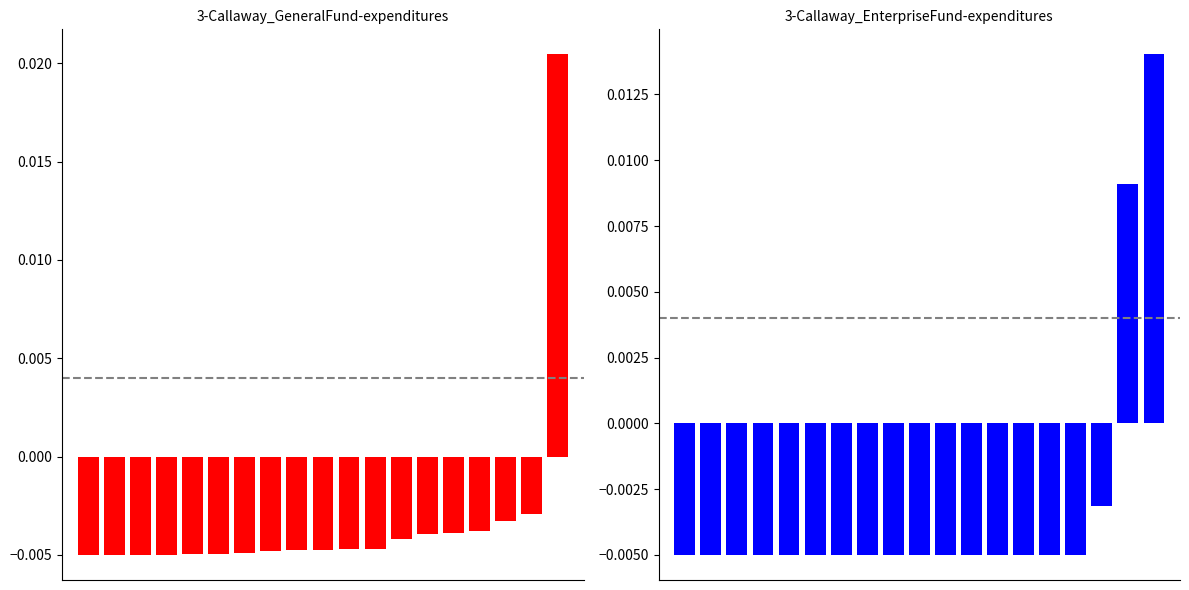

How many data points in Enterprise Fund are above 0?

2